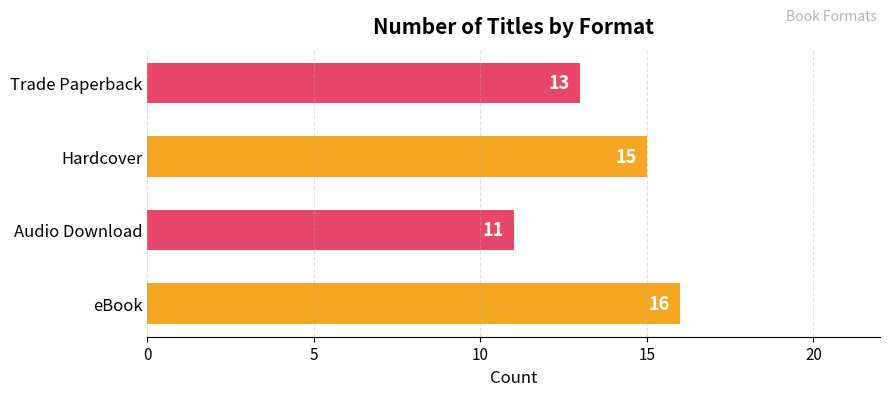

What is the greatest value displayed?

16